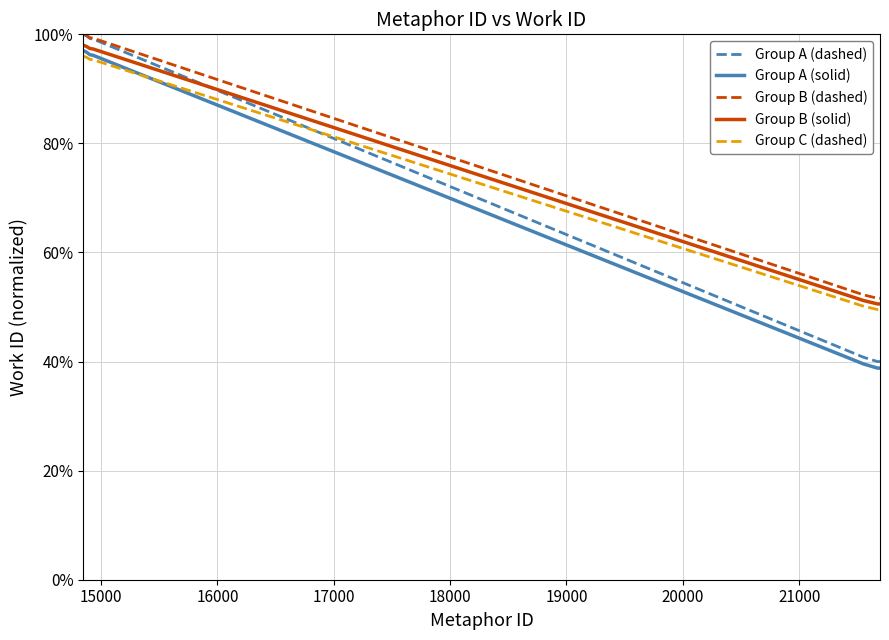

True or false: Group B (solid) and Group A (solid) intersect in this chart.

False